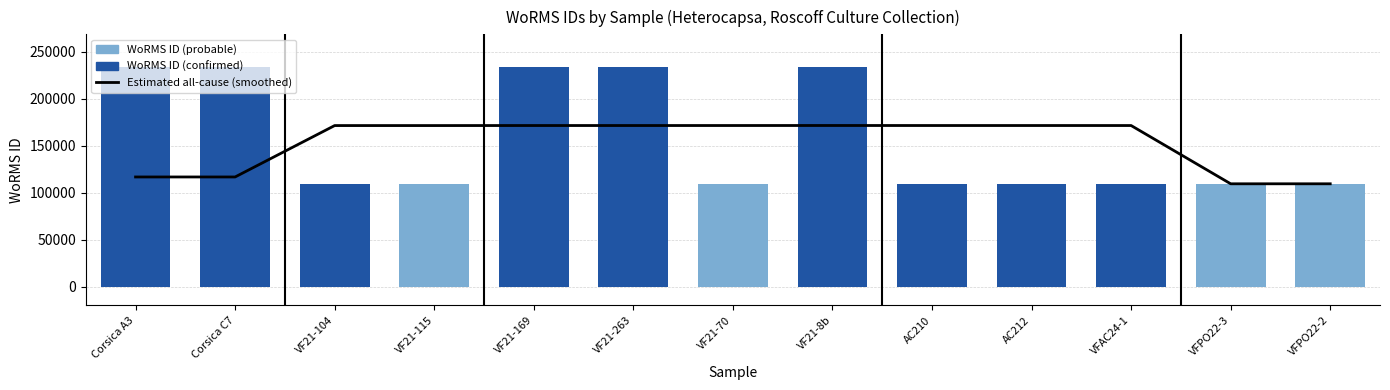

List the series in order of their peak value, highest first.

WoRMS ID (confirmed), Estimated all-cause (smoothed), WoRMS ID (probable)